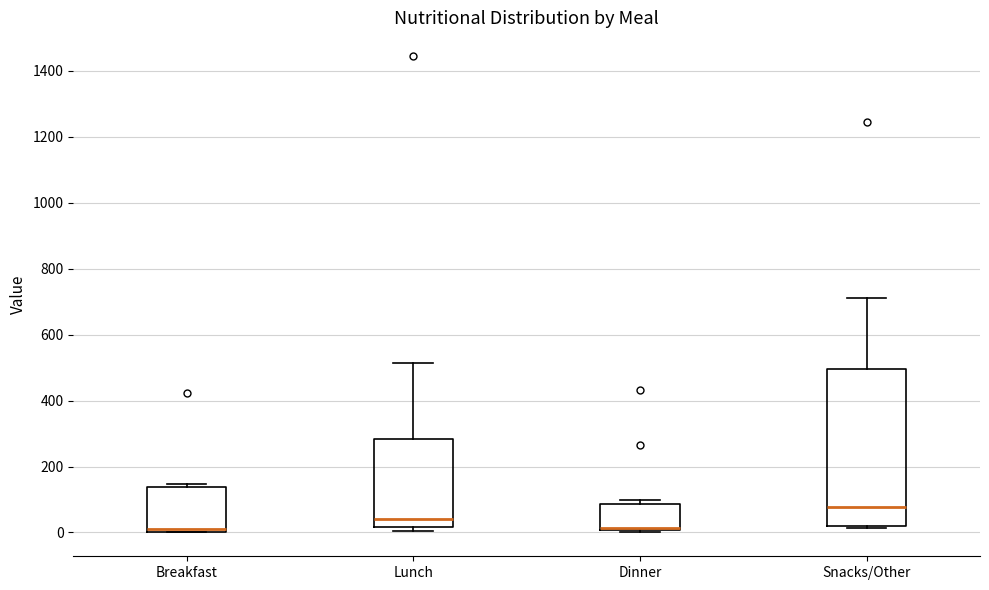

Reading left to right, read every box against the y-axis: the position of its median line, the range the box covers, and the ends of its whiskers. The values are not printed on the chart, so give them approximately, as read against the axis.

Breakfast: median 20, box 0 to 140, whiskers 0 to 140 (just above the box's upper edge)
Lunch: median 40, box 20 to 280, whiskers 0 to 520
Dinner: median 20, box 0 to 80, whiskers 0 to 100
Snacks/Other: median 80, box 20 to 500, whiskers 20 (just below the box's lower edge) to 720